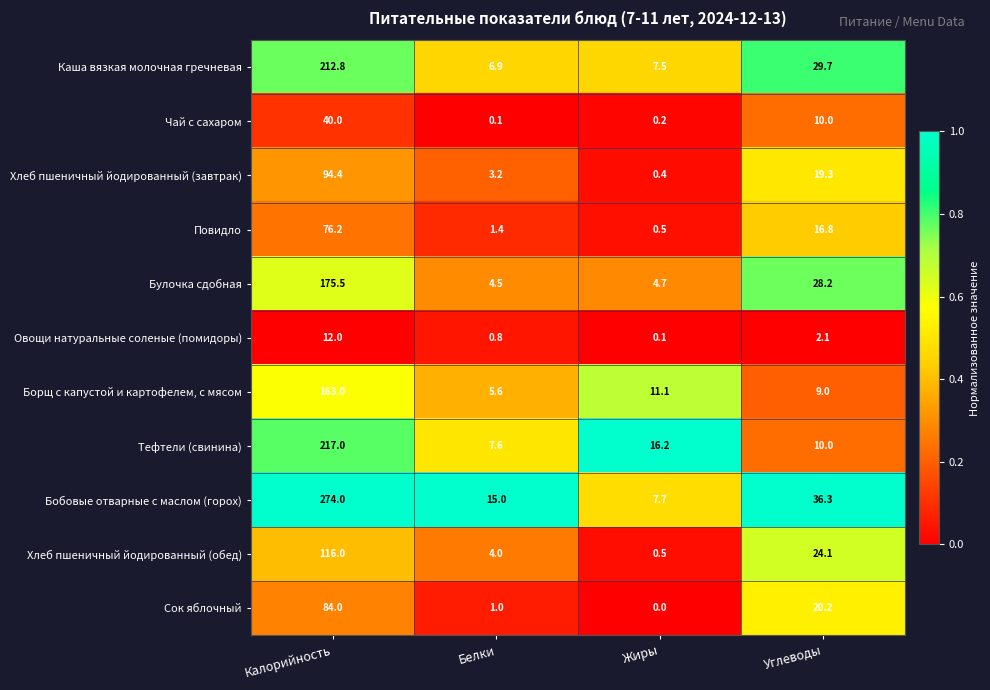

Count the number of categories in the chart.

4